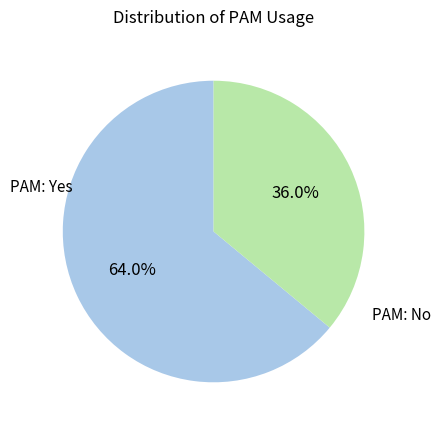

Is there a majority slice in this chart?

Yes